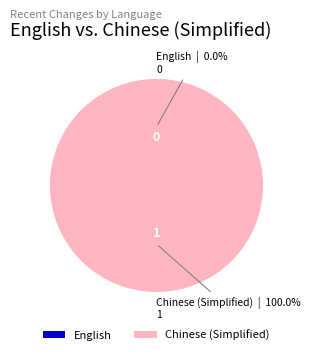

To the nearest percent, what is the average slice percentage?

50%